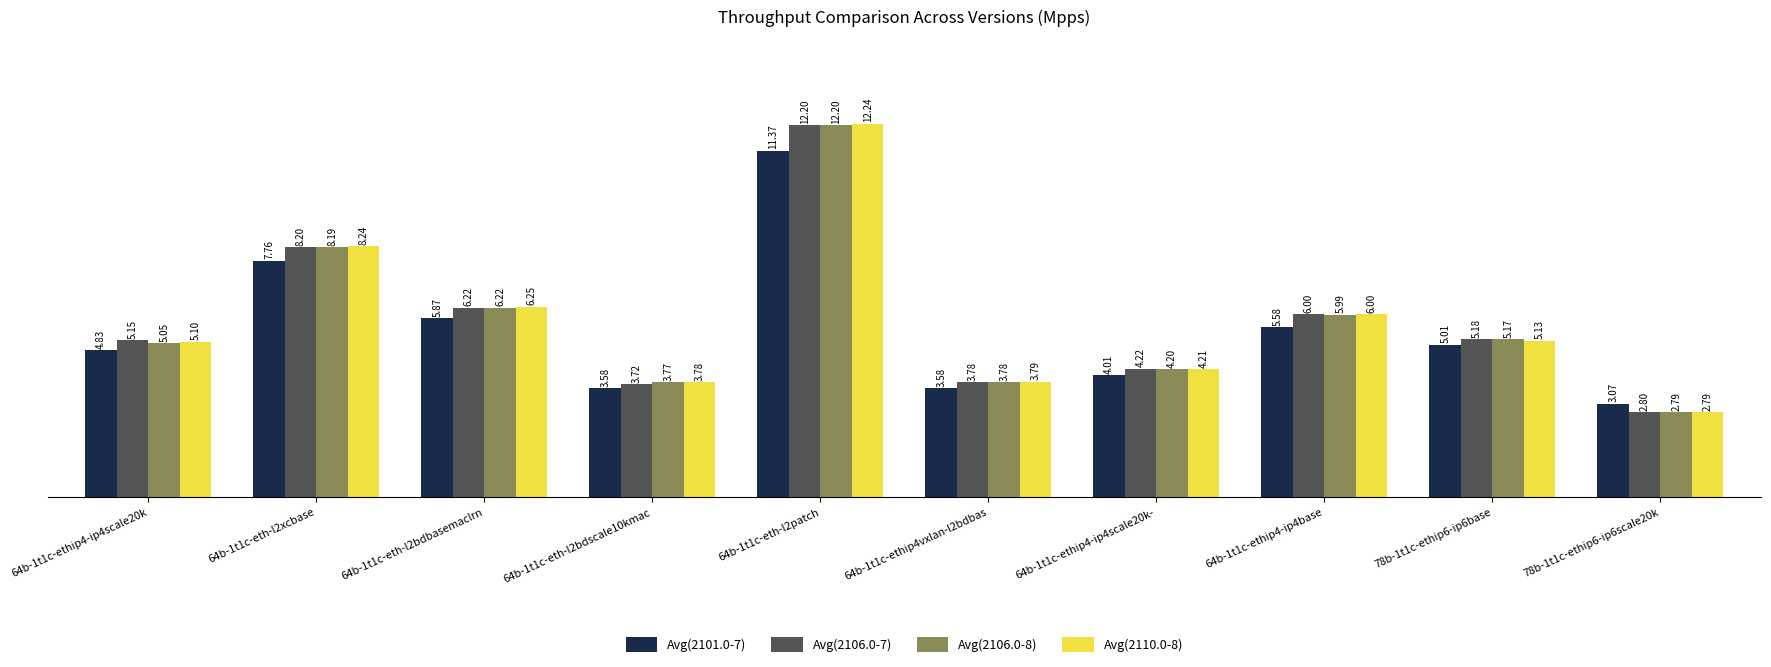

What are all the series names shown in the legend?

Avg(2101.0-7), Avg(2106.0-7), Avg(2106.0-8), Avg(2110.0-8)